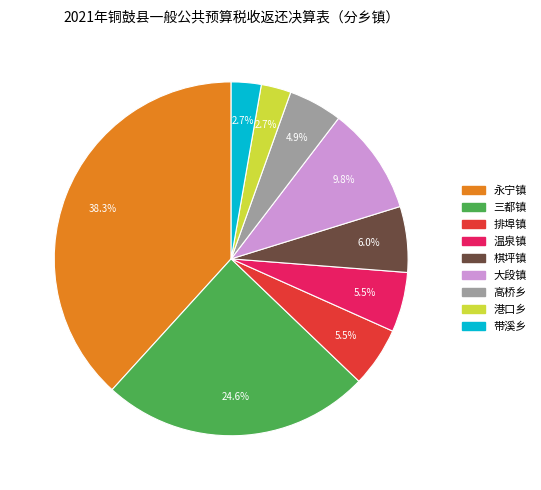

Is there a majority slice in this chart?

No